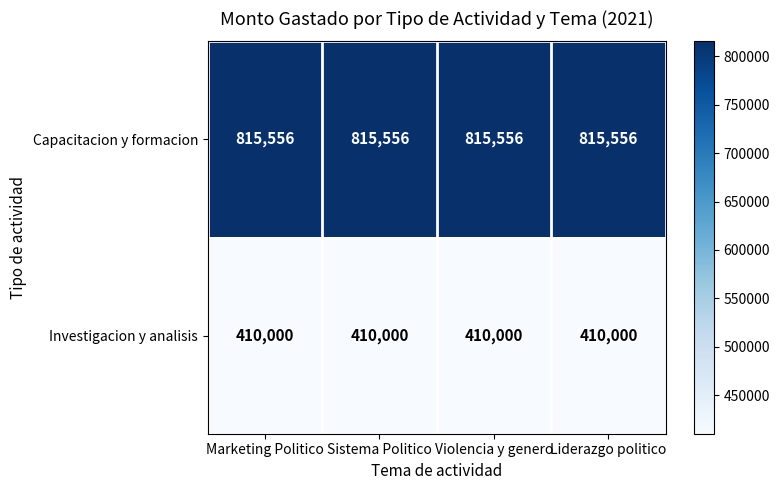

What is the difference between the highest and lowest values at Liderazgo politico?

405556